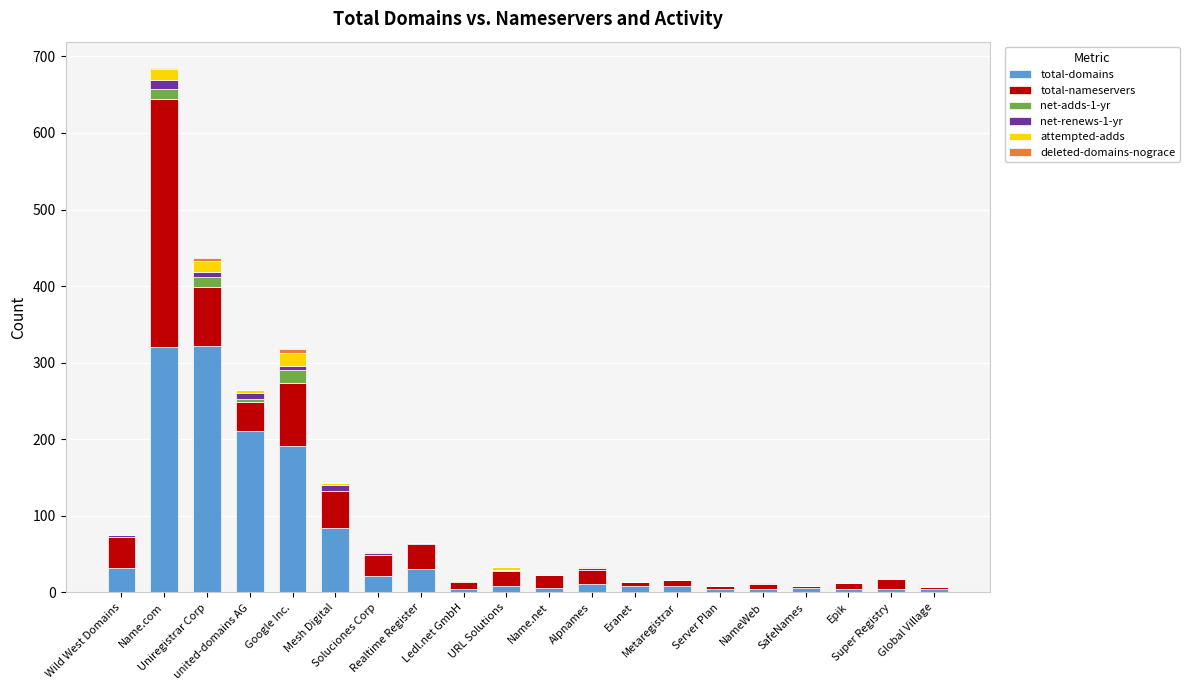

What is the highest value of the total-domains series?

322